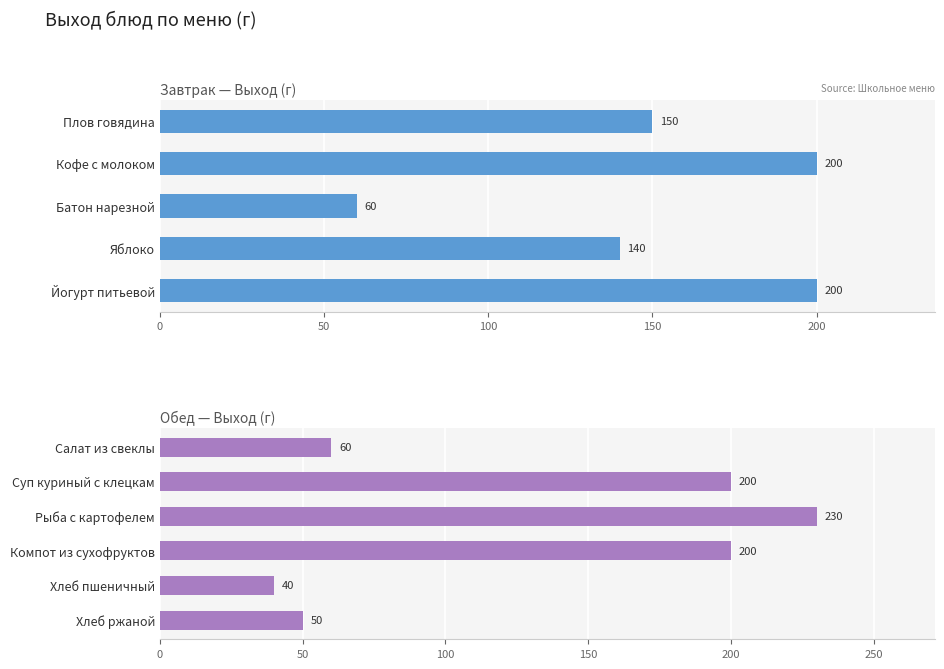

Rank the categories by value from highest to lowest.

Рыба запеченная с картофелем по-русски, Кофейный напиток с молоком, Йогурт питьевой, Суп куринный с клецкам, Компот из сухофруктов, Плов из отварной говядины, Яблоко, Батон нарезной, Салат из свеклы, Хлеб ржаной, Хлеб пшеничный